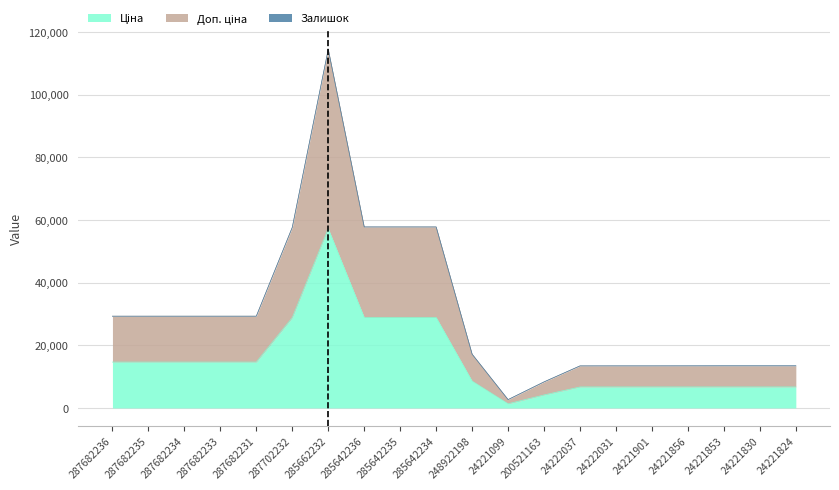

At which category is the sum across all series the highest?

285662232